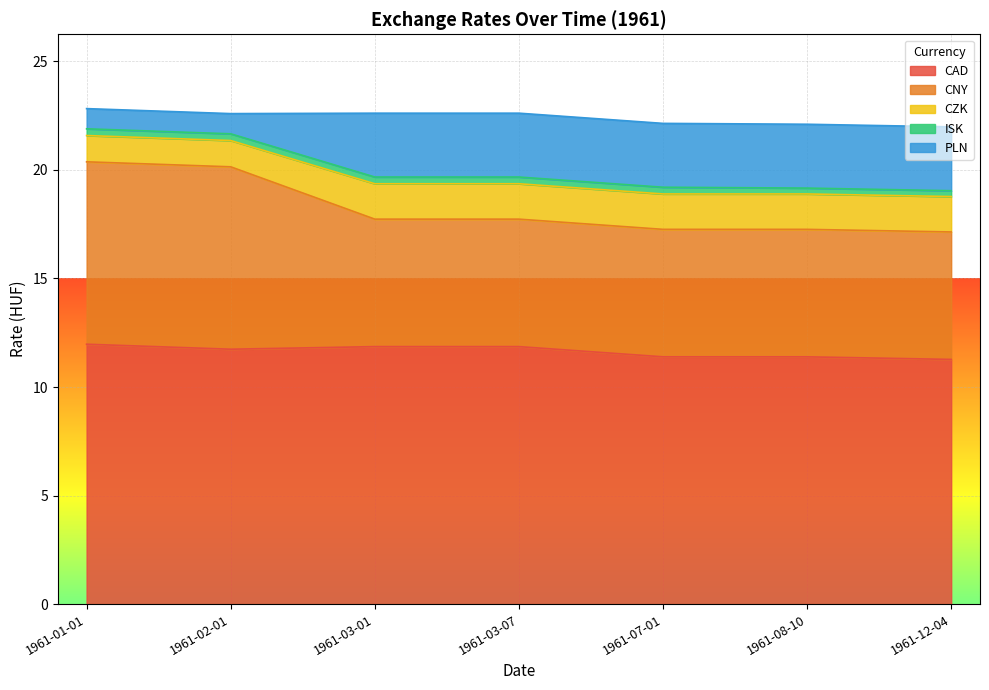

True or false: CNY has more than 0 points higher than both neighbors.

False